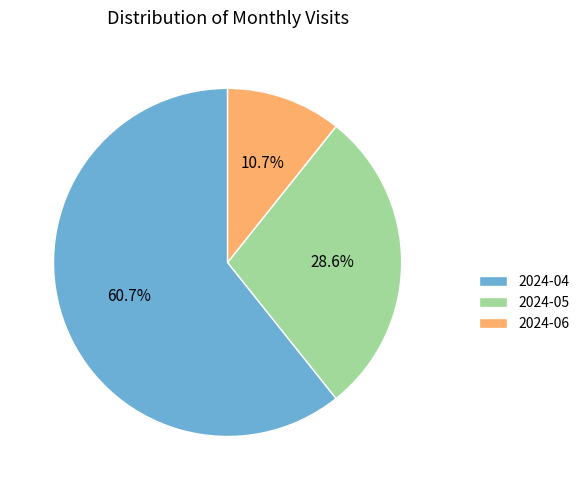

To the nearest percent, what percentage of the pie is 2024-04?

61%